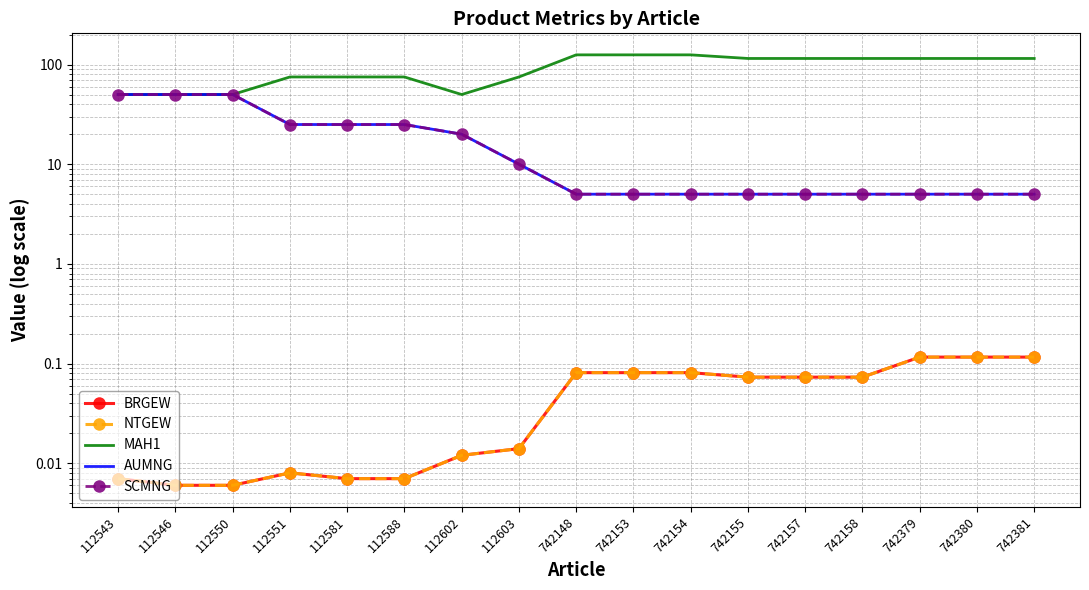

How many lines are shown in the chart?

5